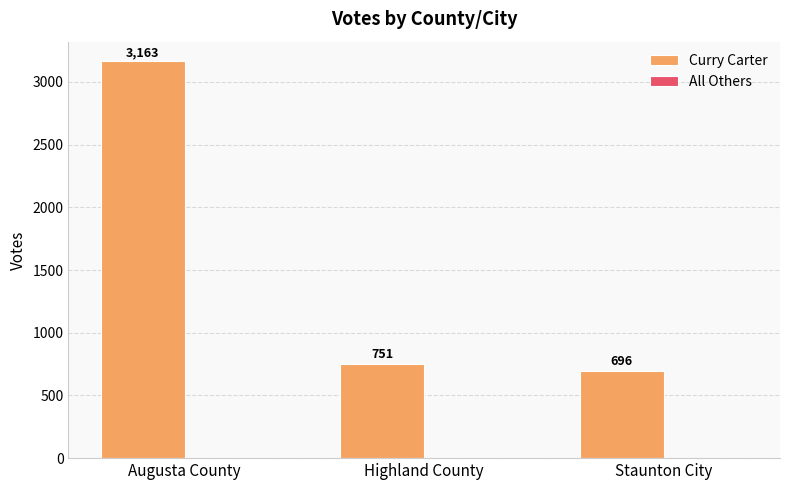

Rank the categories by value from lowest to highest.

Staunton City, Highland County, Augusta County